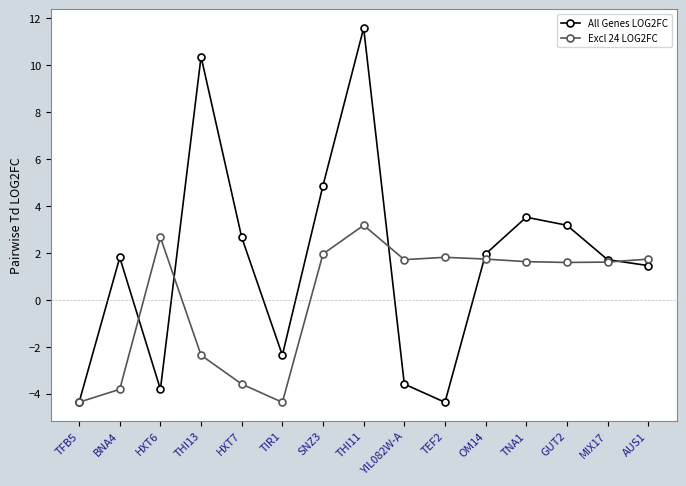

What value does the Excl 24 LOG2FC series have at SNZ3?

2.0